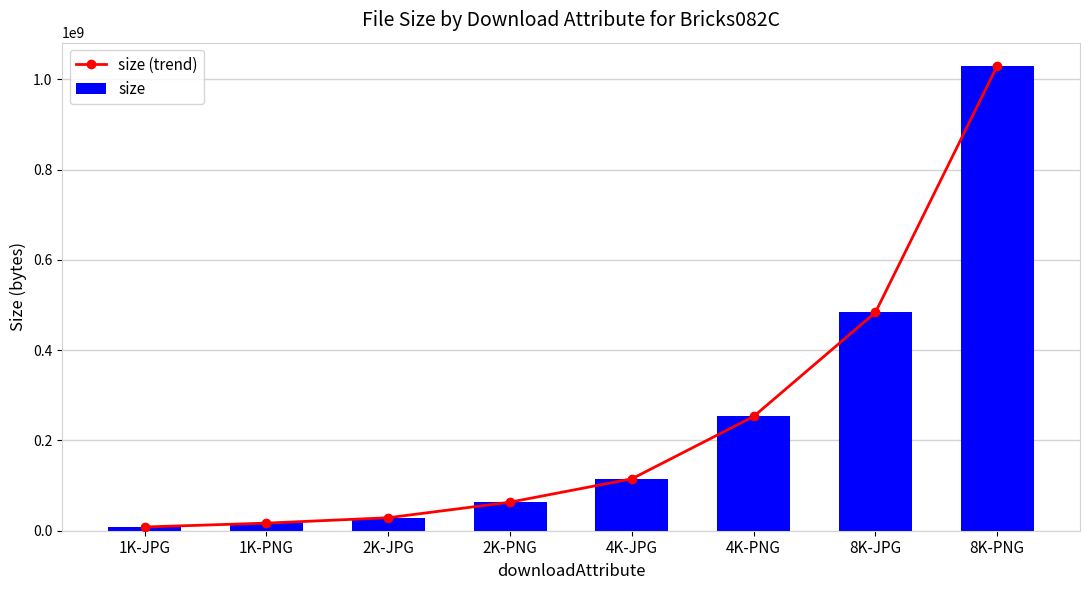

Read the size value at 2K-JPG, to the nearest 50.

28763000